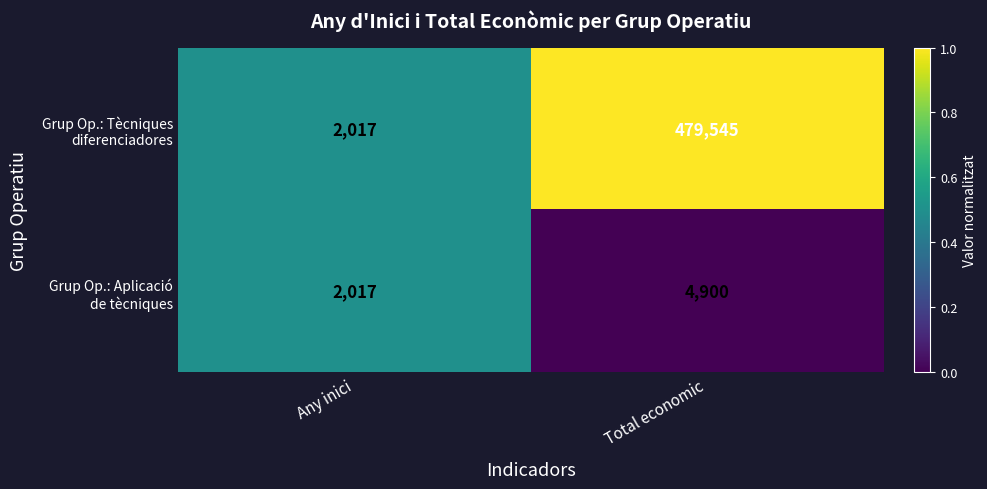

At which category is the sum across all series the highest?

Total economic